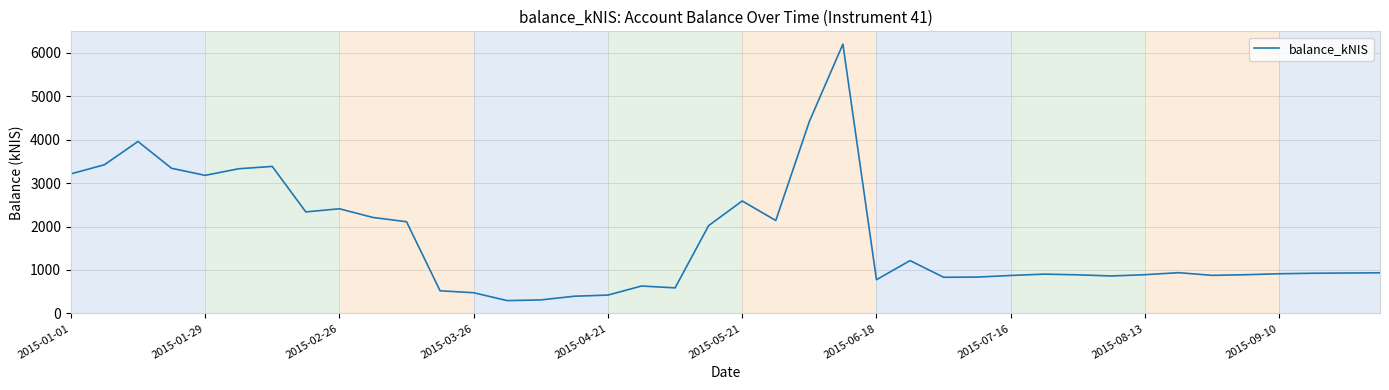

What is the minimum value shown in the chart?

294.8